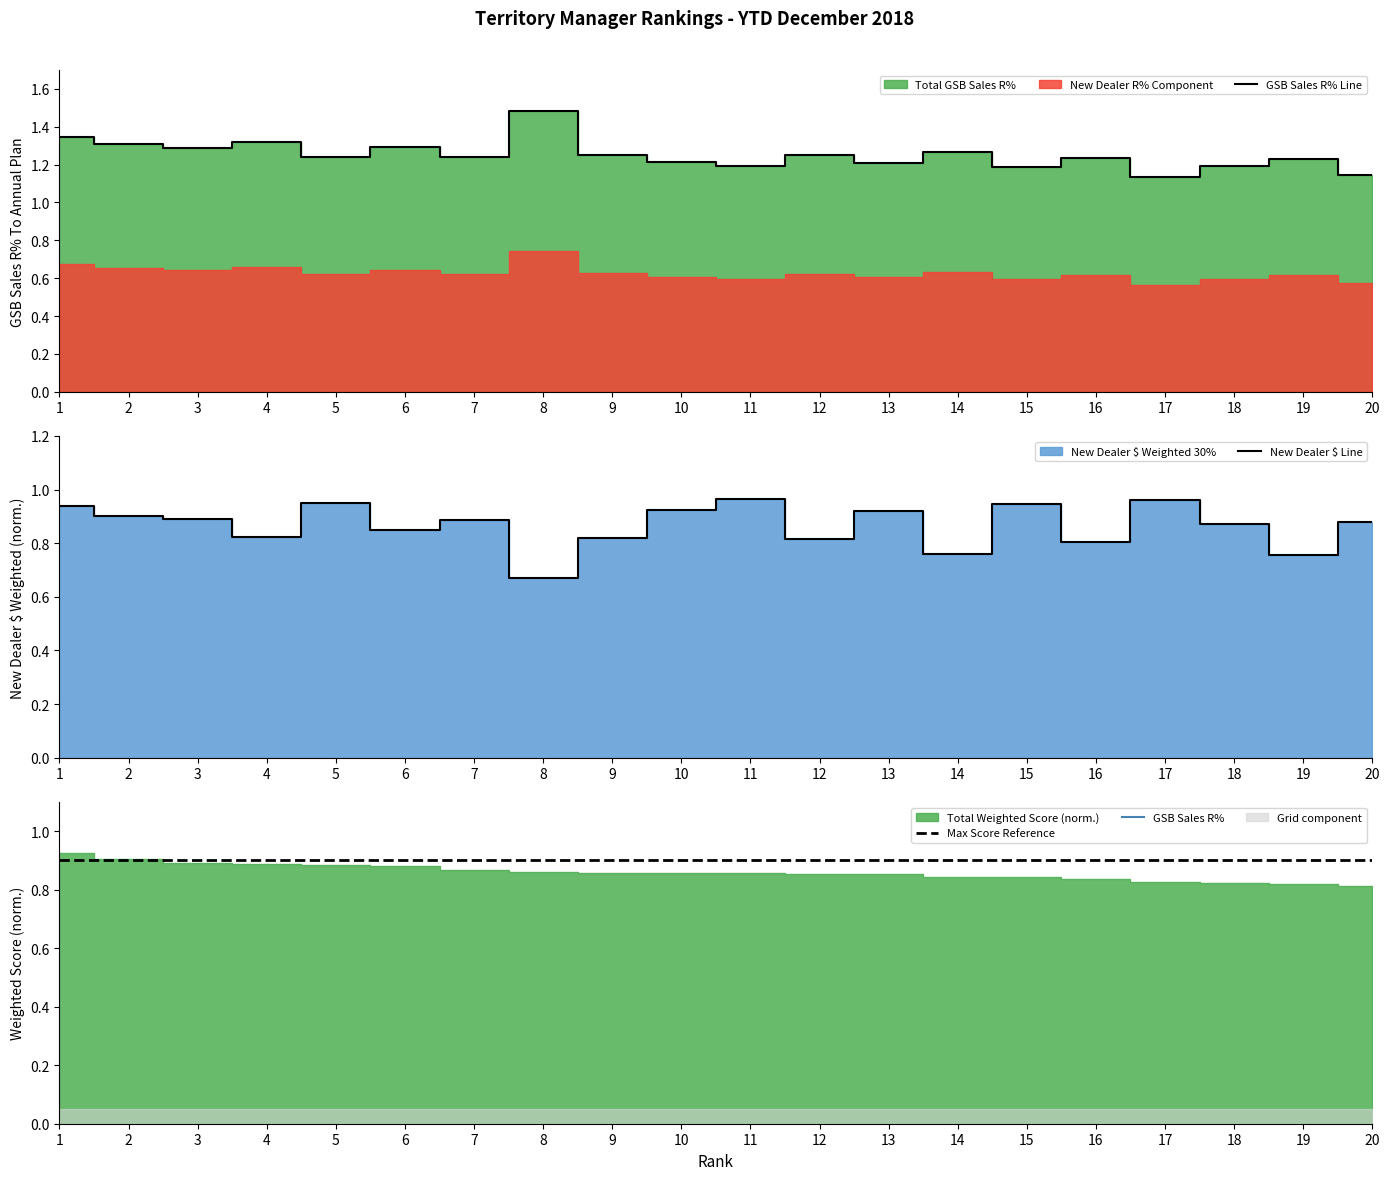

Rank the categories by GSB Sales R% value from lowest to highest.

17, 20, 15, 18, 11, 13, 10, 19, 16, 5, 7, 12, 9, 14, 3, 6, 2, 4, 1, 8